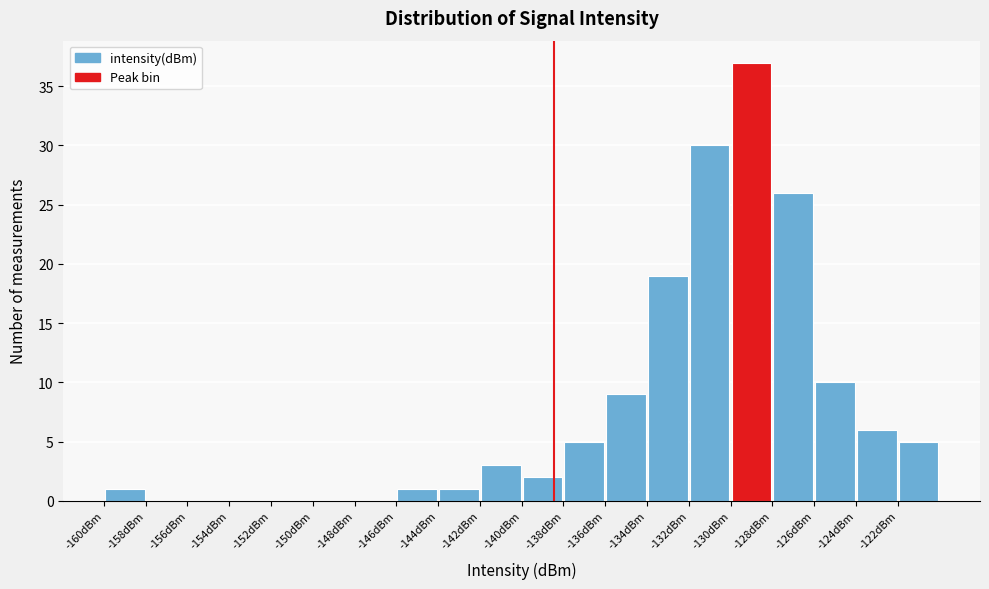

How tall is the bar that spans -140.2 to -138.2 on the x-axis? Neither the bar edges nor the heights are printed on the chart, so give them approximately, as read against the axes.

2